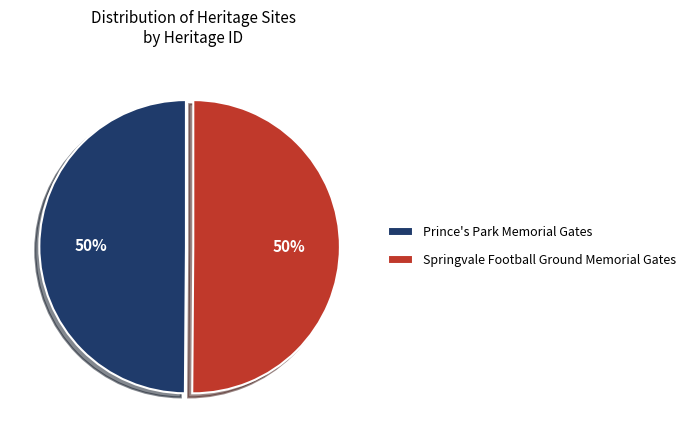

To the nearest percent, what percentage of the pie is Prince's Park Memorial Gates?

50%